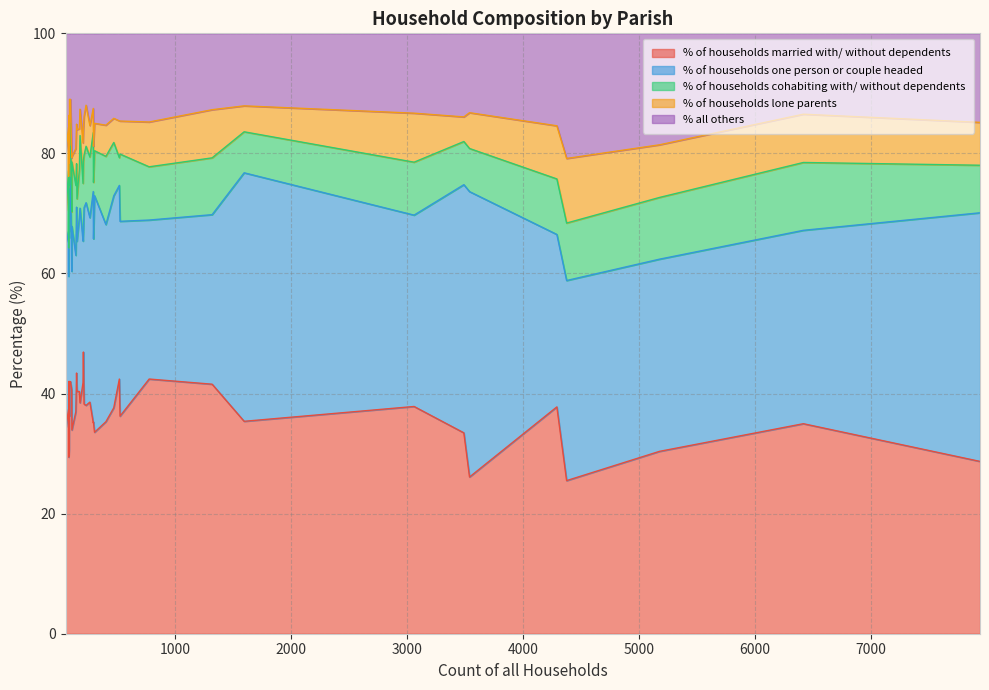

What is the average value of the % all others series?

15.5